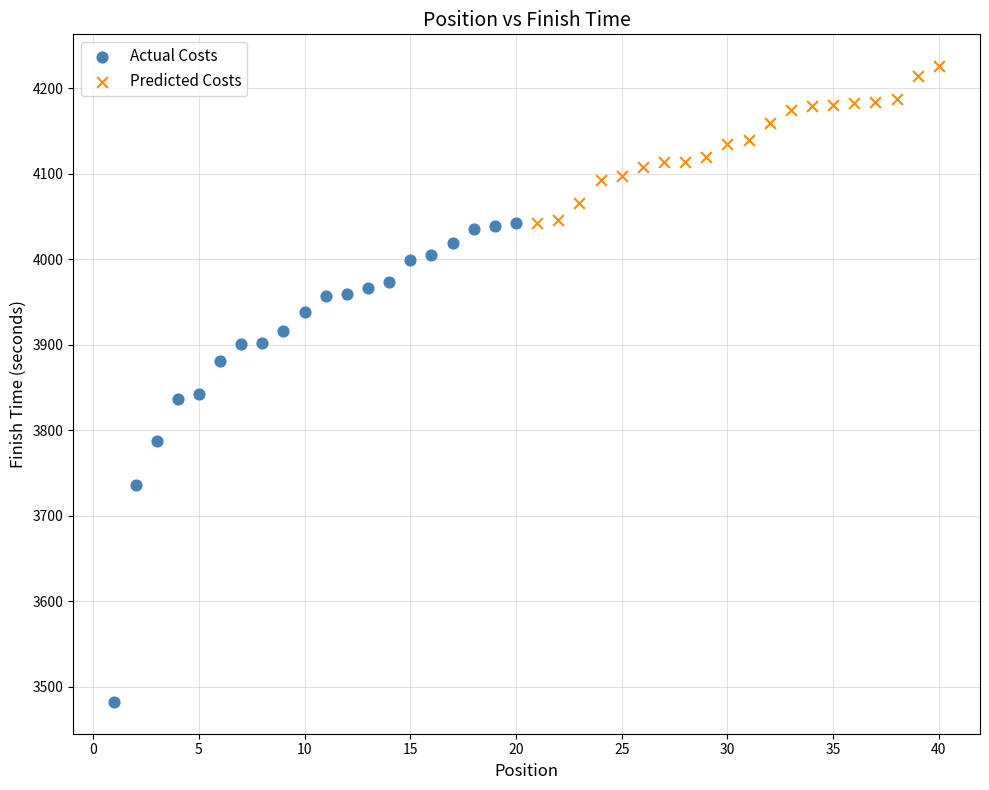

Which series reaches the minimum Y coordinate?

Actual Costs